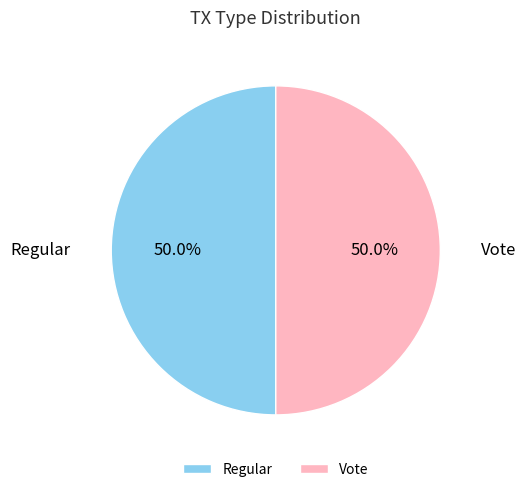

How many slices are in this pie chart?

2